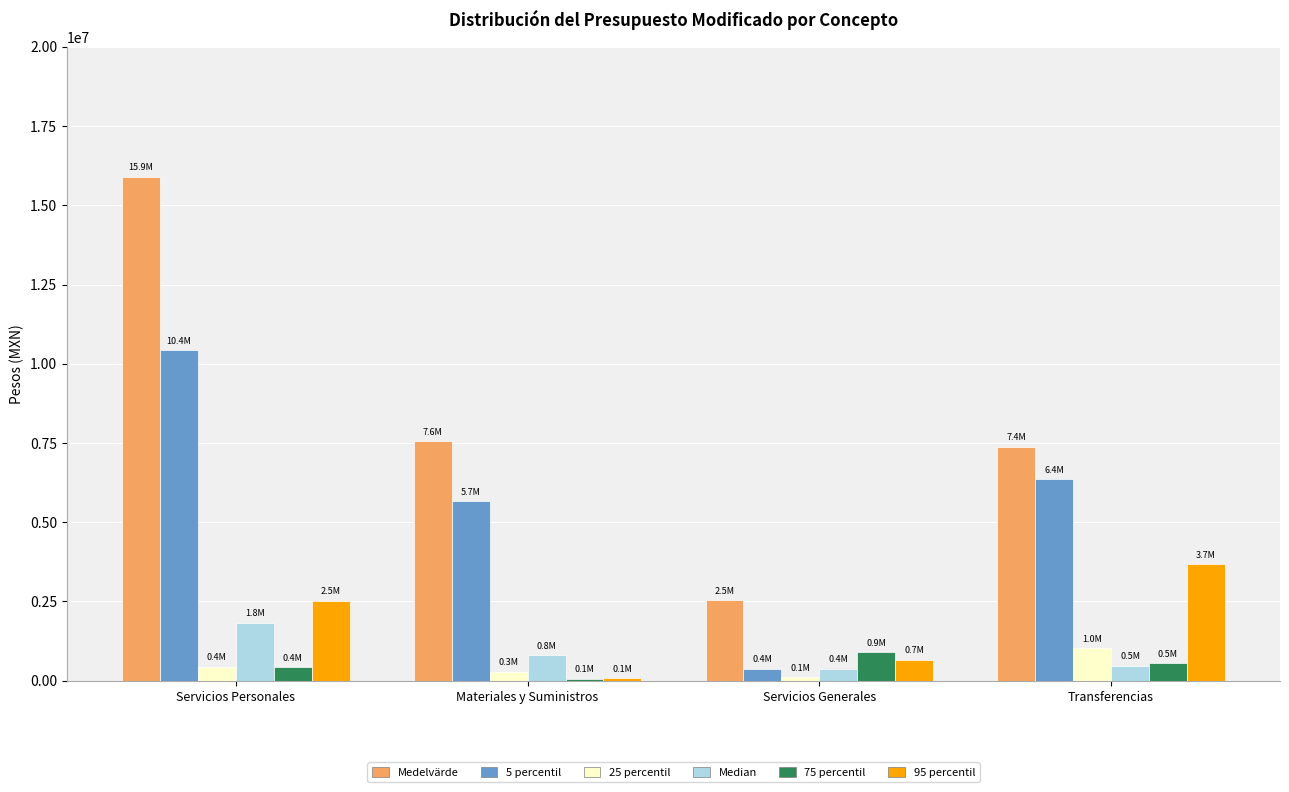

Reading left to right, what are all the values shown in this chart?

Medelvärde: Servicios Personales=15904054.8	Materiales y Suministros=7558037.5	Servicios Generales=2535295.2	Transferencias=7378721.5
5 percentil: Servicios Personales=10424889.6	Materiales y Suministros=5655000.0	Servicios Generales=376516.3	Transferencias=6354436.0
25 percentil: Servicios Personales=437667.2	Materiales y Suministros=275000.0	Servicios Generales=111774.1	Transferencias=1024285.4
Median: Servicios Personales=1832400.5	Materiales y Suministros=807284.0	Servicios Generales=373828.0	Transferencias=474898.8
75 percentil: Servicios Personales=421200.0	Materiales y Suministros=55552.0	Servicios Generales=898428.5	Transferencias=549386.6
95 percentil: Servicios Personales=2525628.6	Materiales y Suministros=70000.0	Servicios Generales=659075.4	Transferencias=3678302.4